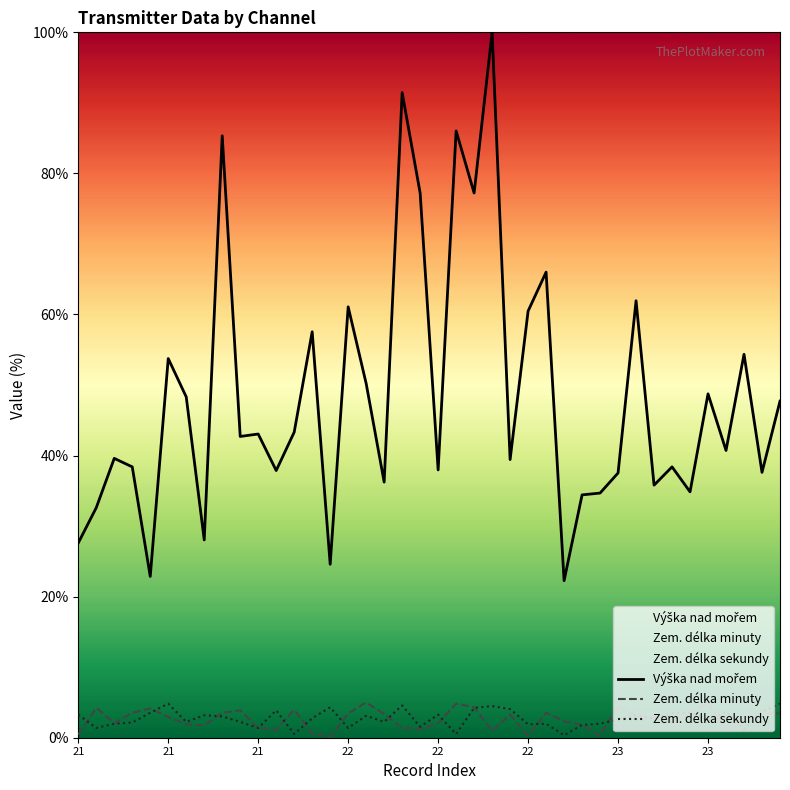

How many data points in Zem. délka sekundy are less than 2?

13